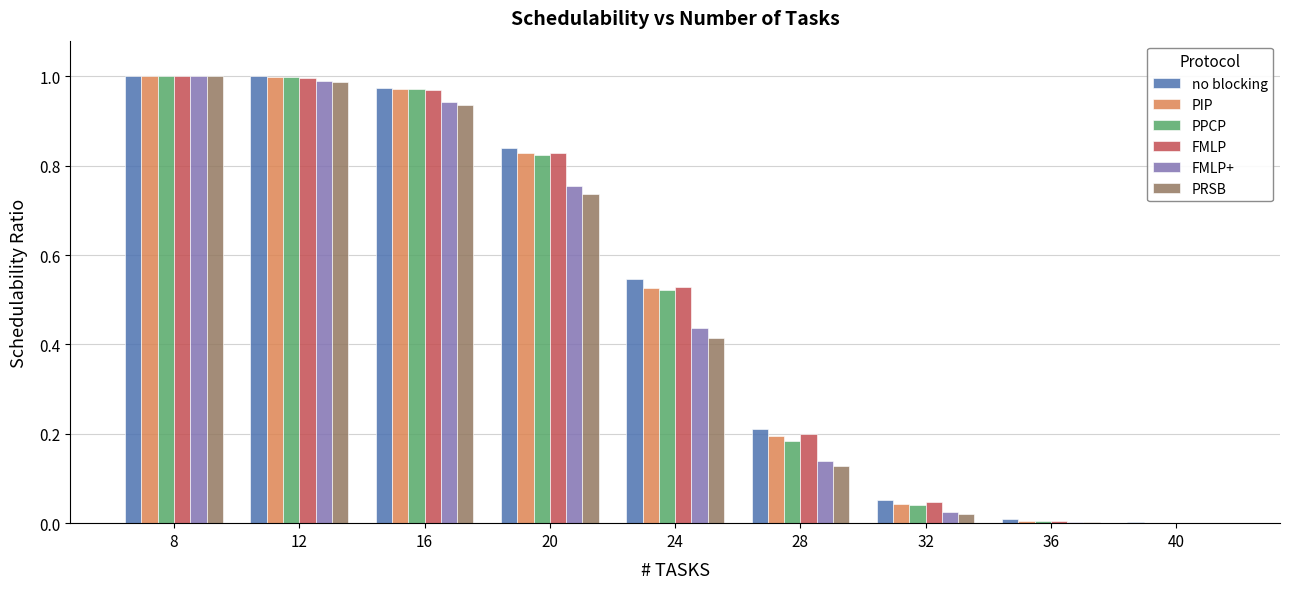

Does the chart contain stacked bars?

No